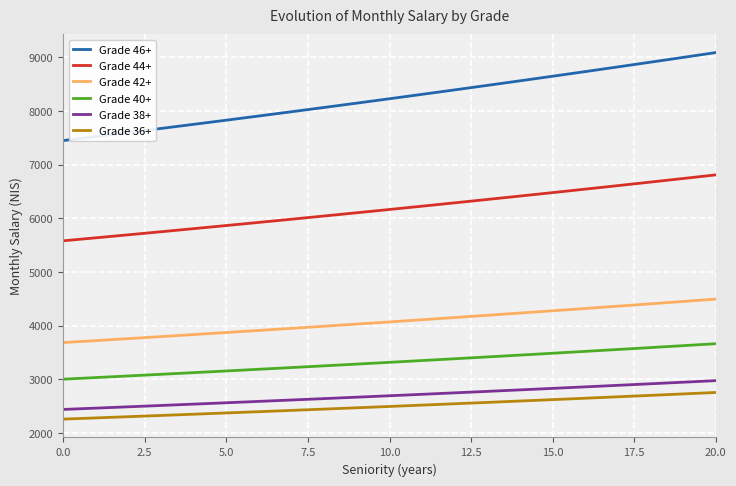

Which series has the largest range (max minus min)?

Grade 46+